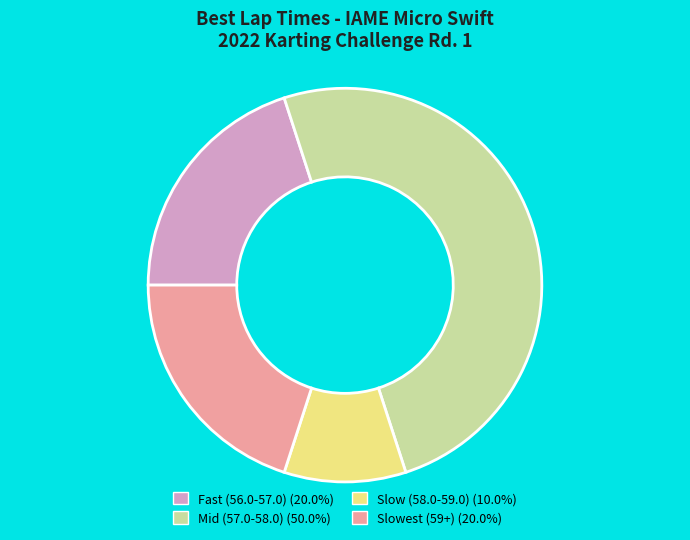

How many slices are in this pie chart?

4